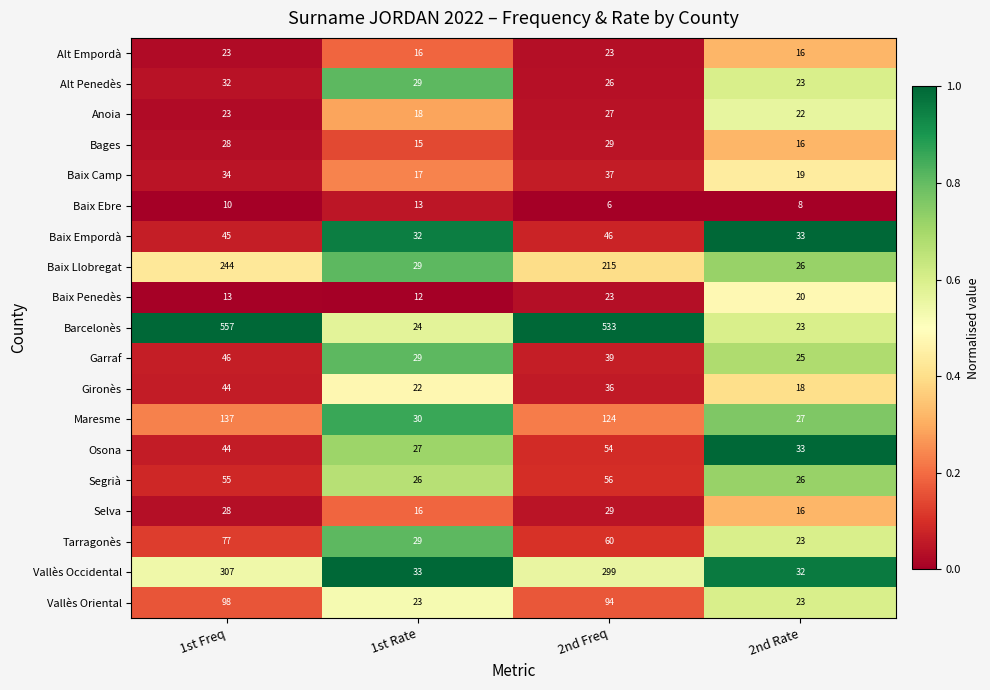

At which category is the sum across all series the highest?

1st Freq